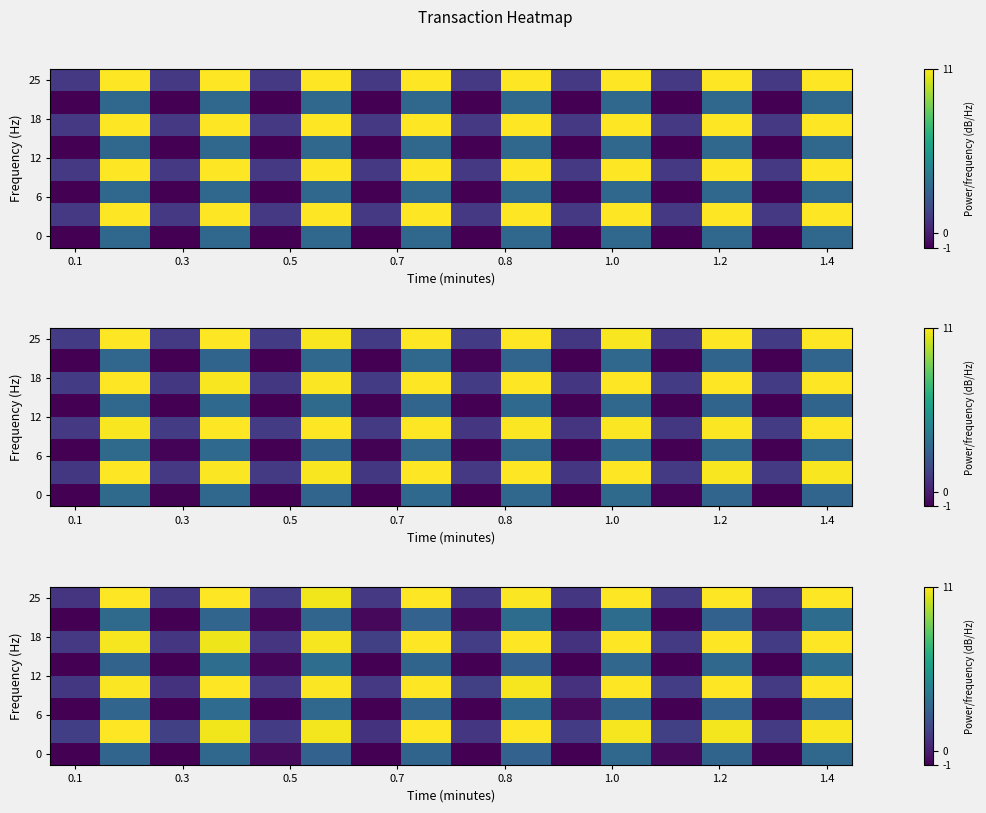

At how many categories does at least one series exceed 0?

16